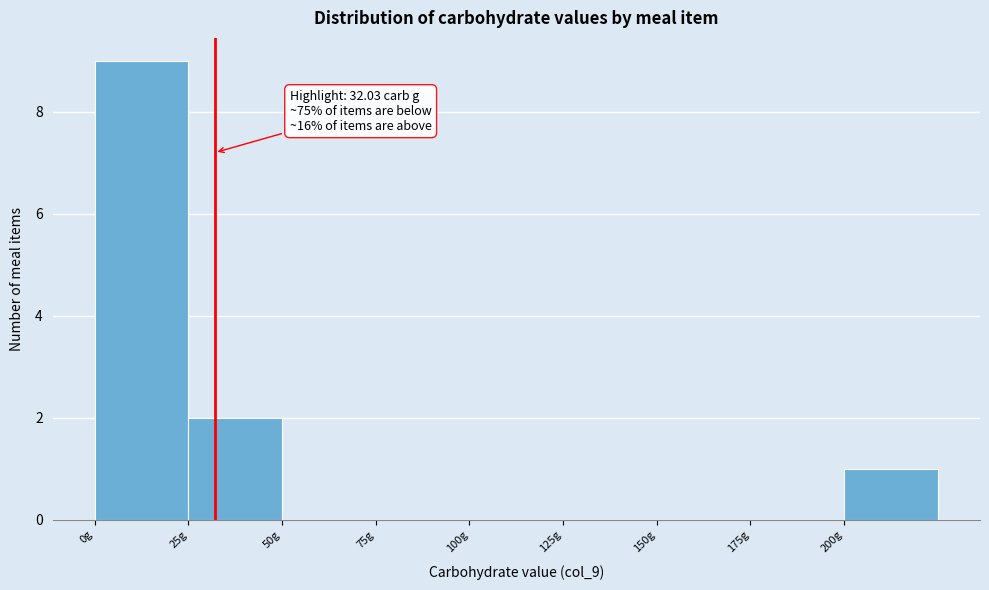

Which range on the x-axis has the tallest bar?

0 to 25